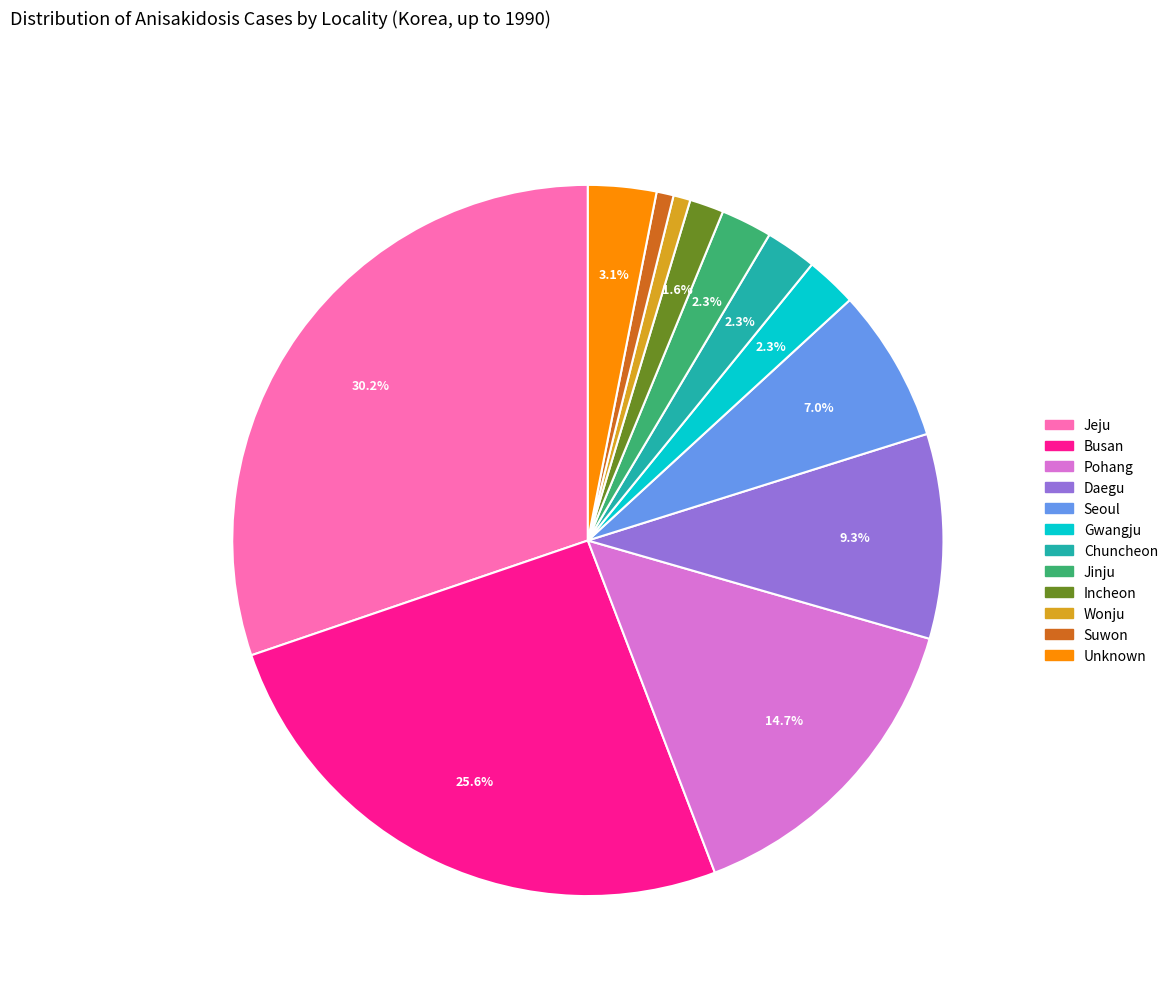

To the nearest percent, what portion does Seoul represent?

7%